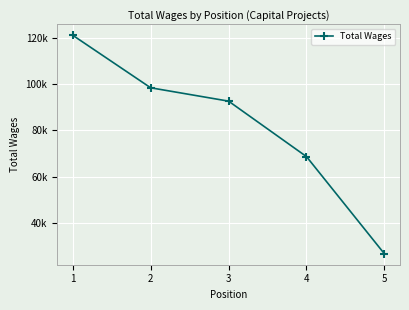

What is the value of the 1st point from the left?

121135